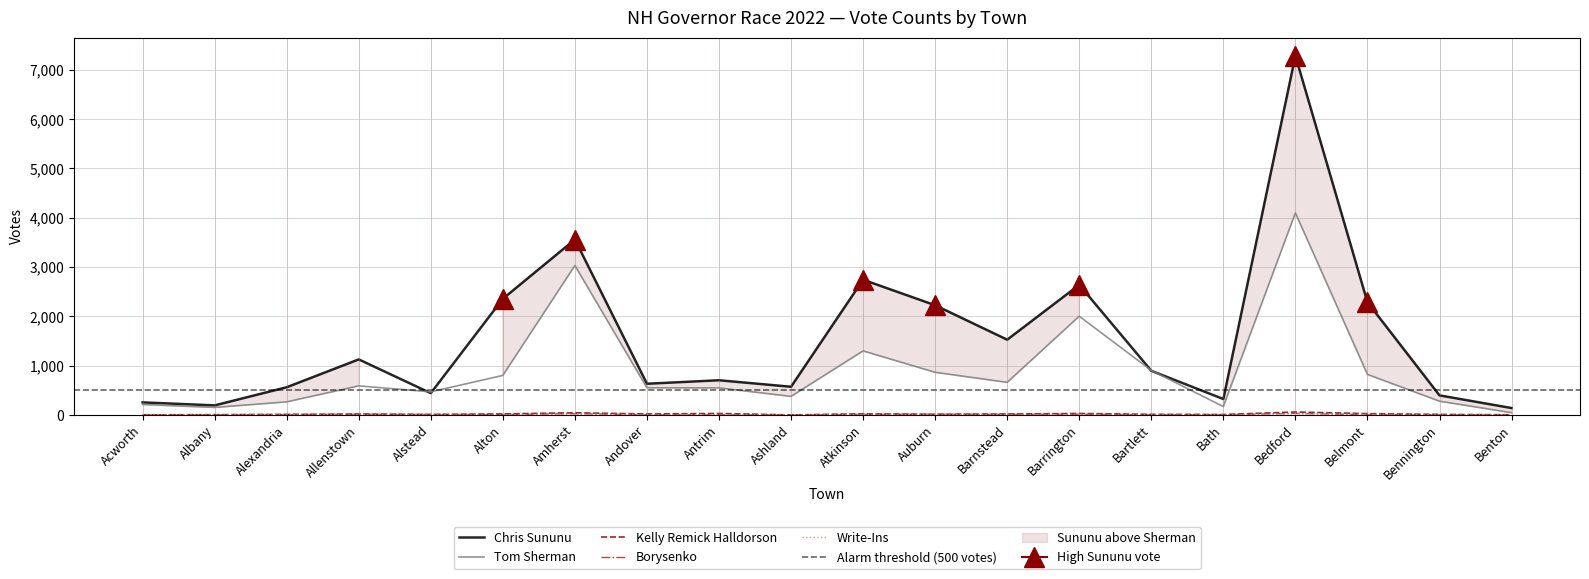

At Amherst, list the series in order from smallest to largest.

Write-Ins, Borysenko, Kelly Remick Halldorson, Tom Sherman, Chris Sununu